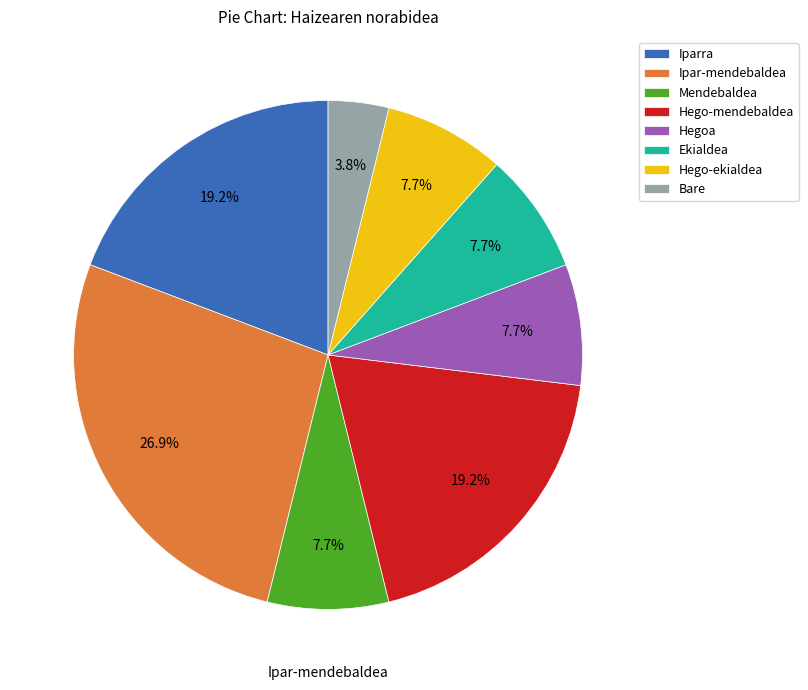

Between Ipar-mendebaldea and Hegoa, which is larger?

Ipar-mendebaldea